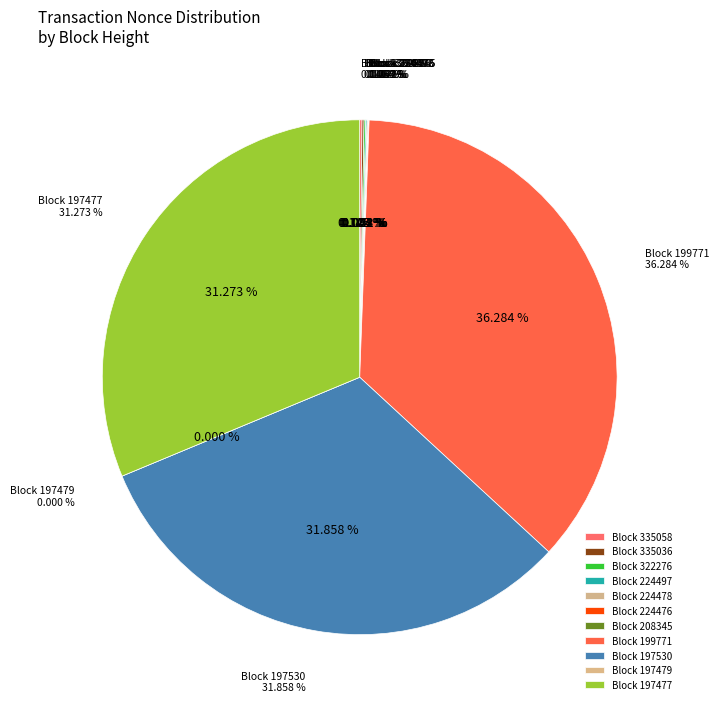

How much of the chart is everything except 322276?

99.9%